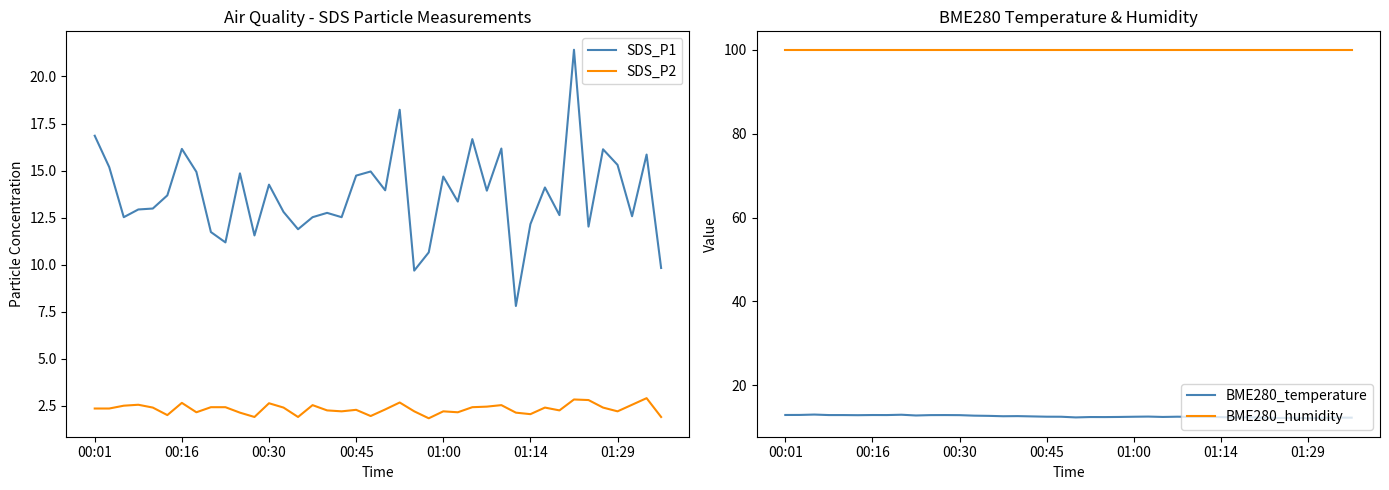

Is this an area chart (filled region under the line)?

No